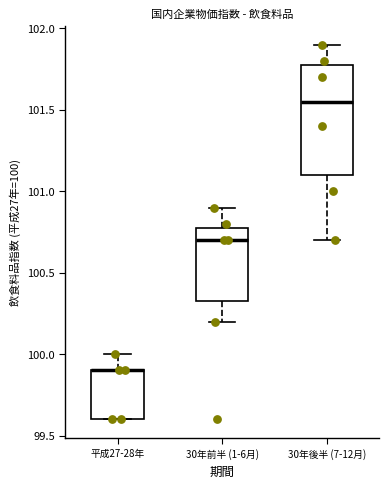

Reading left to right, transcribe this box plot: for each box, give where its median line is, the range the box spans, and where its two whiskers end, as read against the y-axis. The values are not printed on the chart, so give them approximately, as read against the axis.

平成27-28年: median 99.90 (drawn on the box's upper edge), box 99.60 to 99.90, whiskers 99.60 to 100.00
30年前半 (1-6月): median 100.70, box 100.35 to 100.80, whiskers 100.20 to 100.90
30年後半 (7-12月): median 101.55, box 101.10 to 101.80, whiskers 100.70 to 101.90